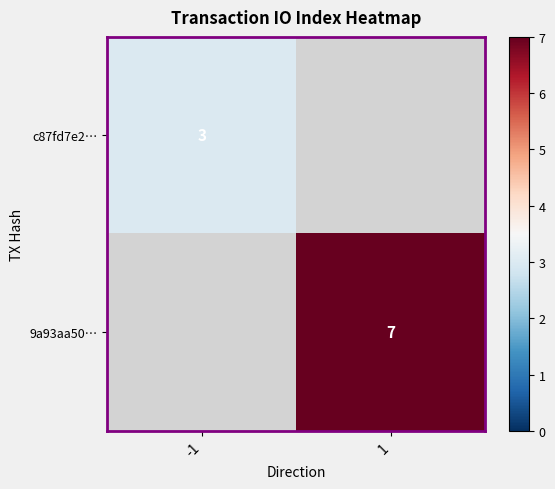

At how many categories does at least one series exceed 5?

1